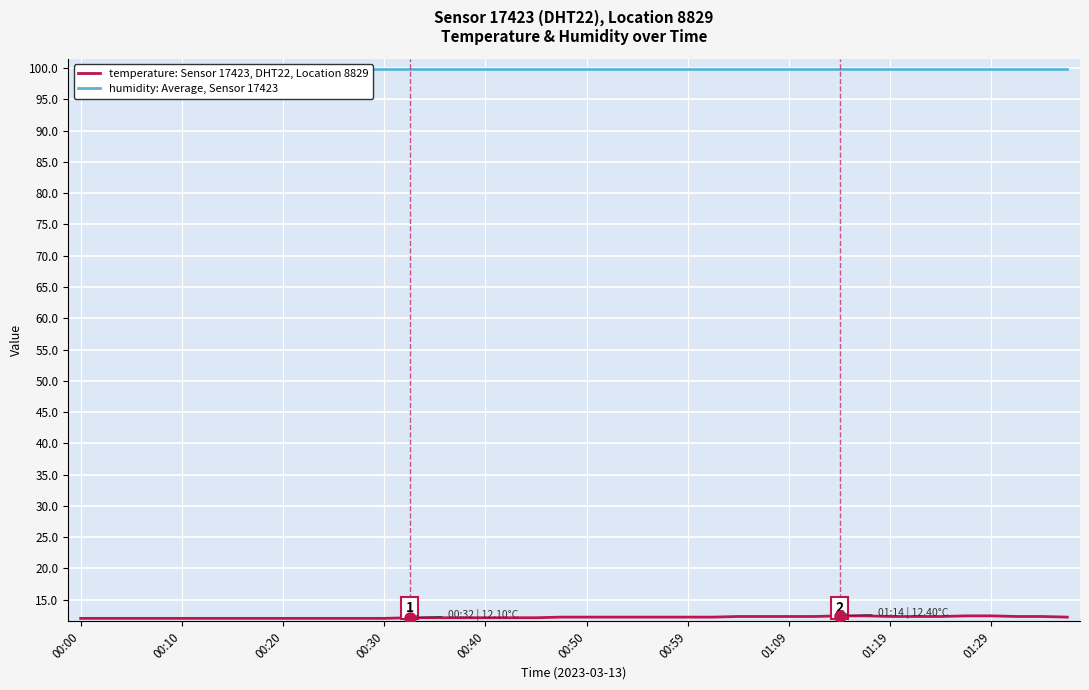

True or false: temperature: Sensor 17423, DHT22, Location 8829 has a value of 12.0 at 00:30.

True